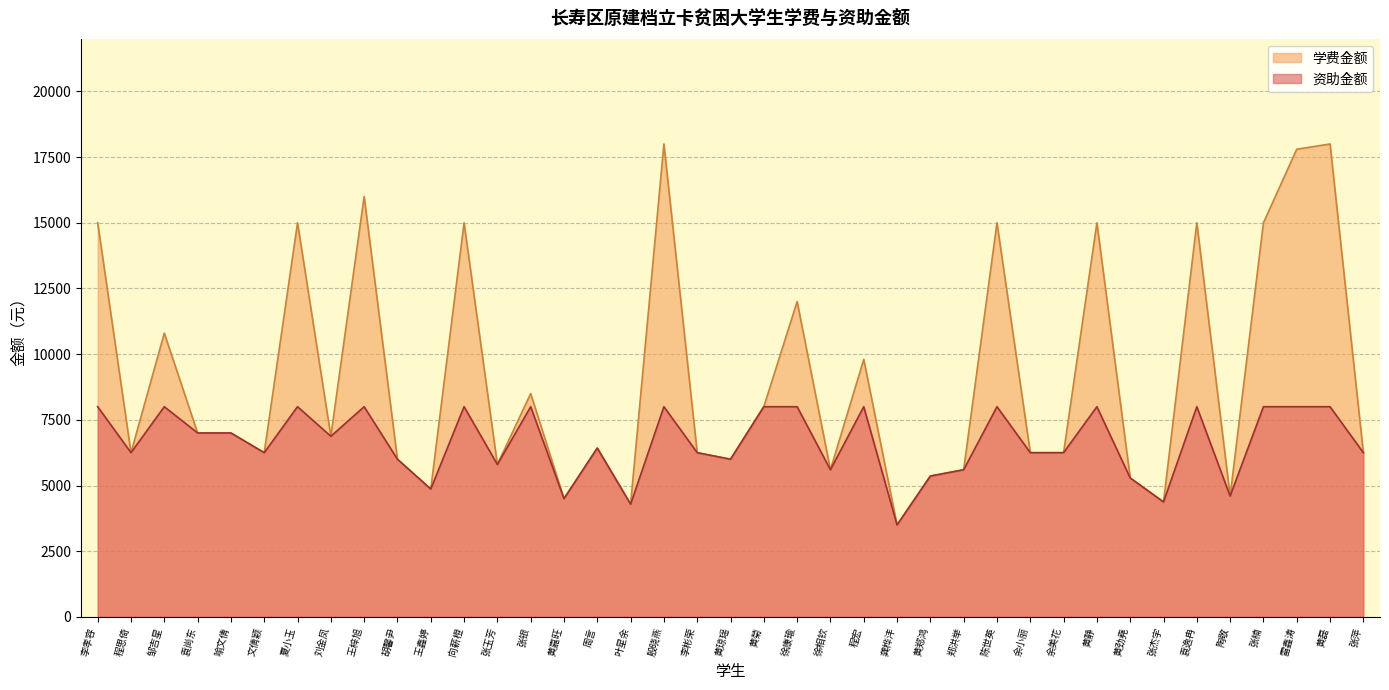

Reading left to right, transcribe all the data shown in this chart.

资助金额: 8000	6250	8000	7000	7000	6250	8000	6875	8000	6000	4866	8000	5800	8000	4500	6425	4290	8000	6250	6000	8000	8000	5600	8000	3500	5360	5600	8000	6250	6250	8000	5287	4375	8000	4600	8000	8000	8000	6250
学费金额: 15000	6250	10800	7000	7000	6250	15000	6875	16000	6000	4866	15000	5800	8500	4500	6425	4290	18000	6250	6000	8000	12000	5600	9800	3500	5360	5600	15000	6250	6250	15000	5287	4375	15000	4600	15000	17800	18000	6250